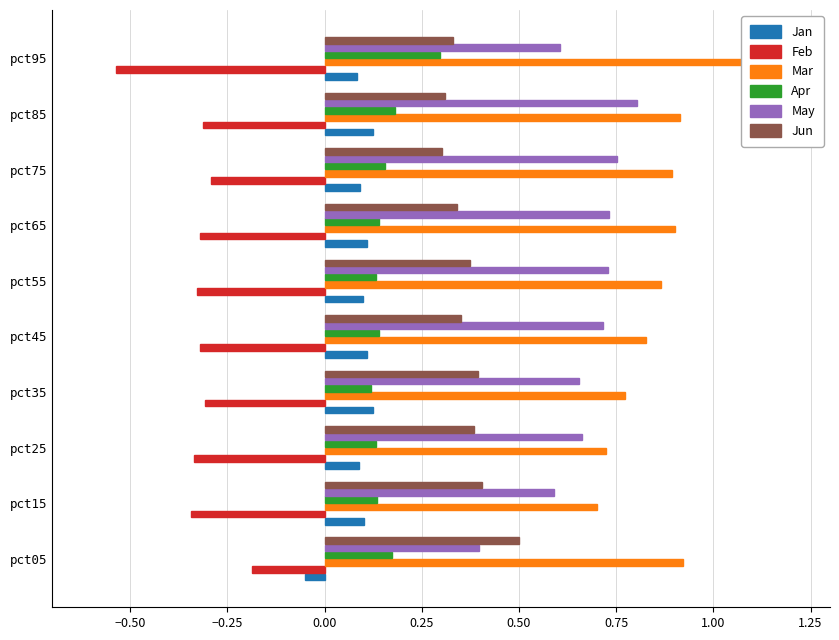

What are all the series names shown in the legend?

Jan, Feb, Mar, Apr, May, Jun